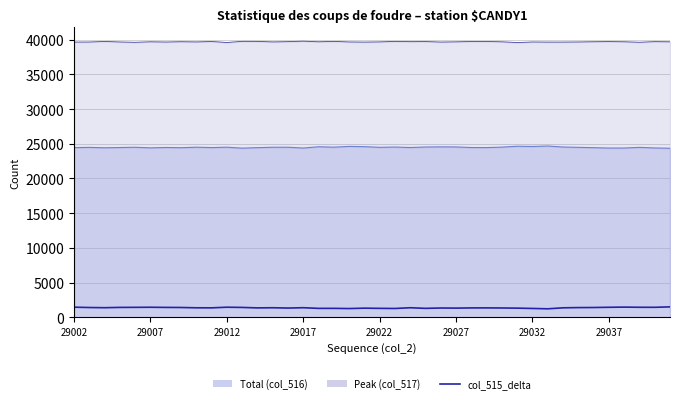

Between 16 and 33, which is larger?

33